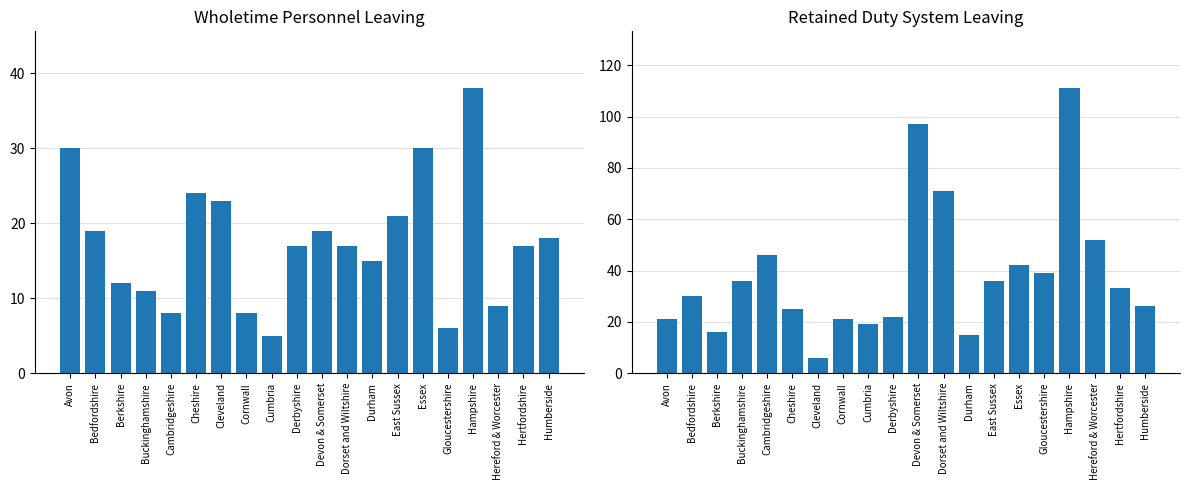

How many series are shown in this chart?

2